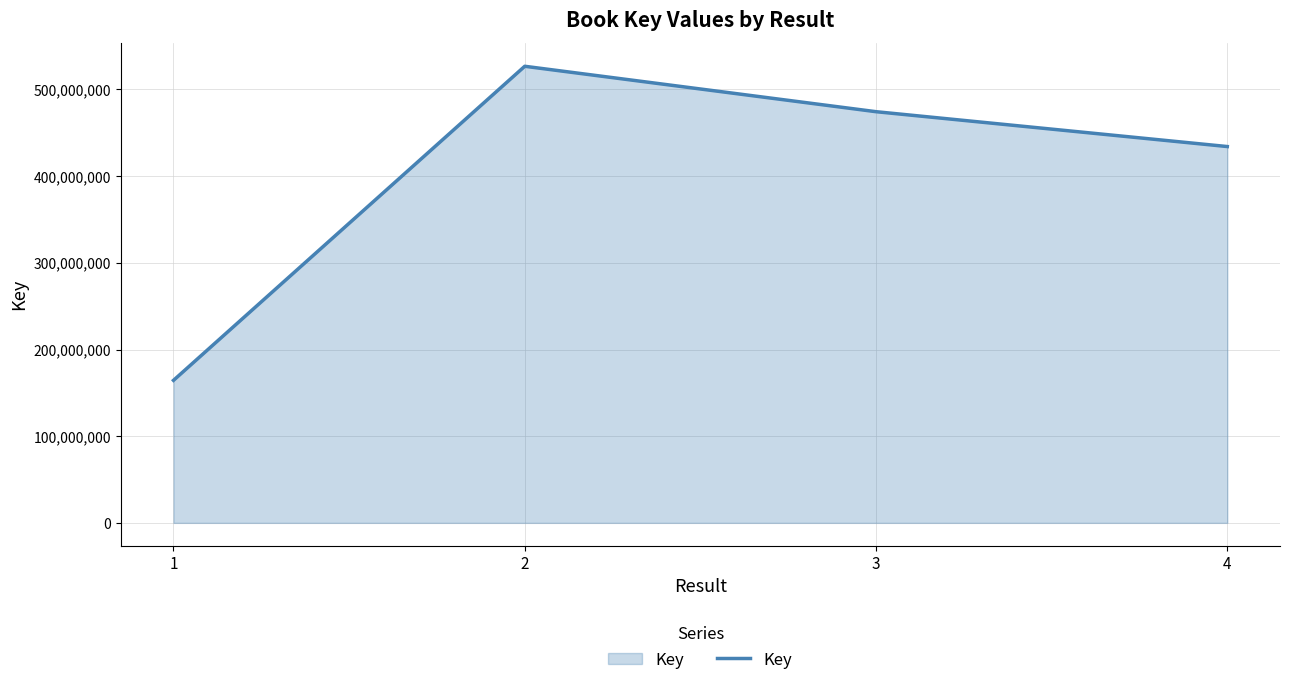

What is the minimum value shown in the chart?

164426658